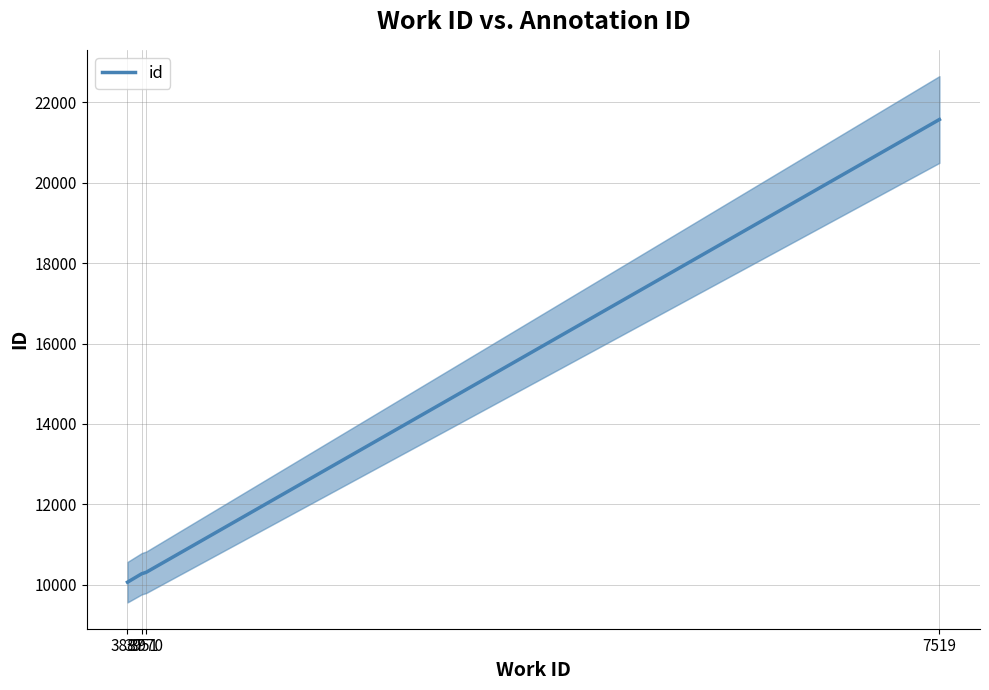

Reading right to left, what are all the values shown in this chart?

7519=21573	3970=10307	3951=10274	3887=10063